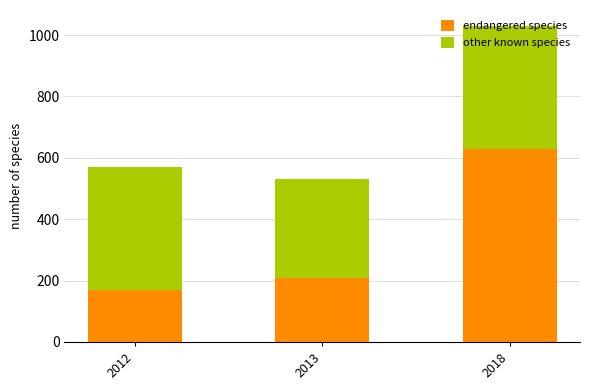

Rank the categories by endangered species value from lowest to highest.

2012, 2013, 2018